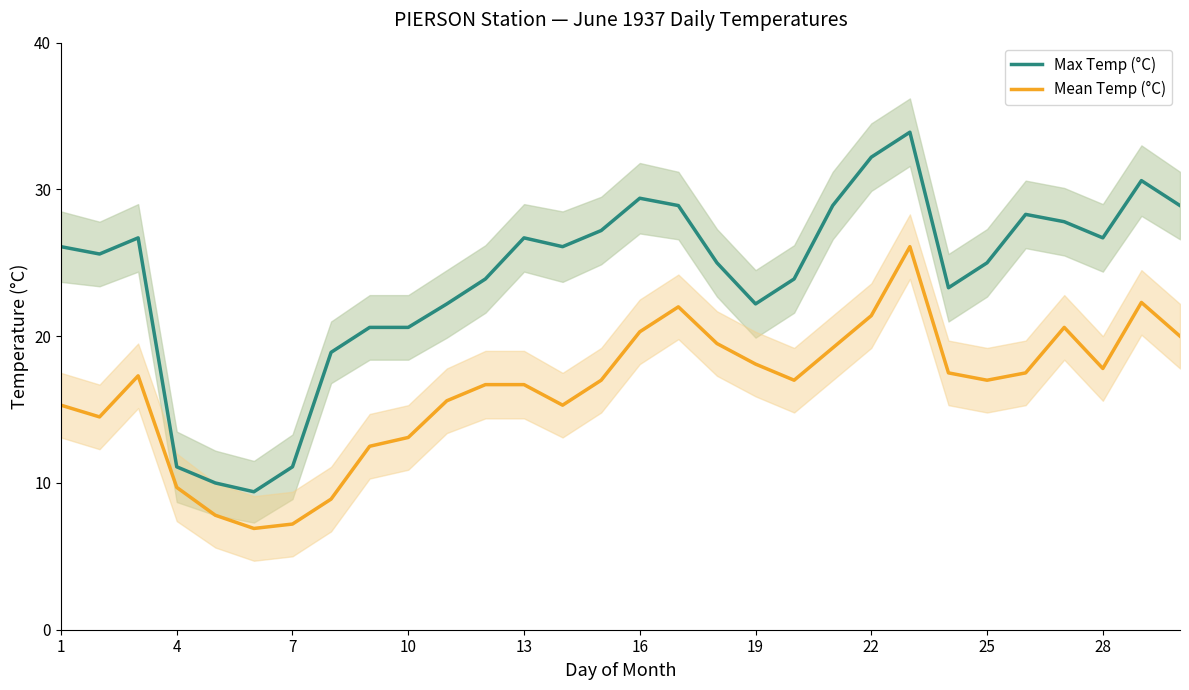

True or false: Max Temp (°C) has a value of 7.5 at 25.

False